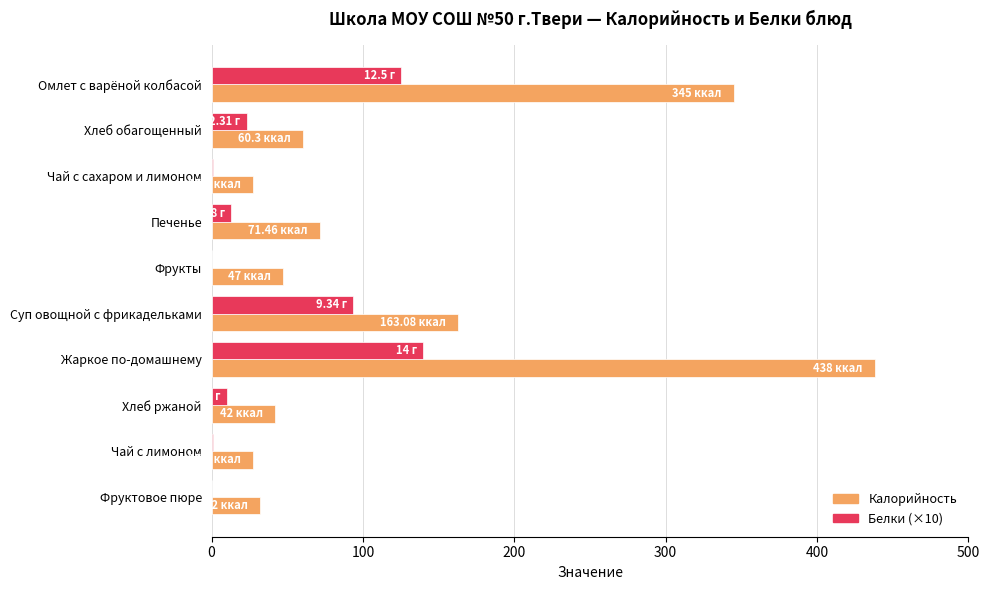

Which category has the highest value across all series?

Жаркое по-домашнему